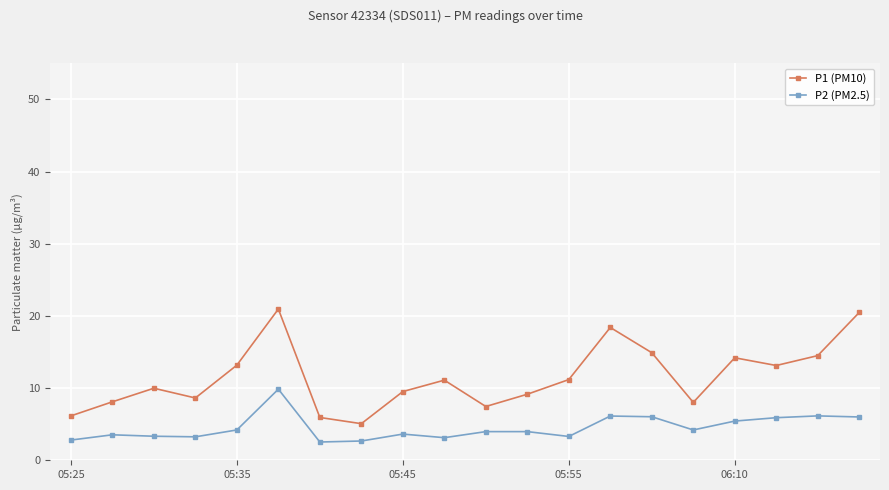

Rank the series by their maximum value, from highest to lowest.

P1 (PM10), P2 (PM2.5)